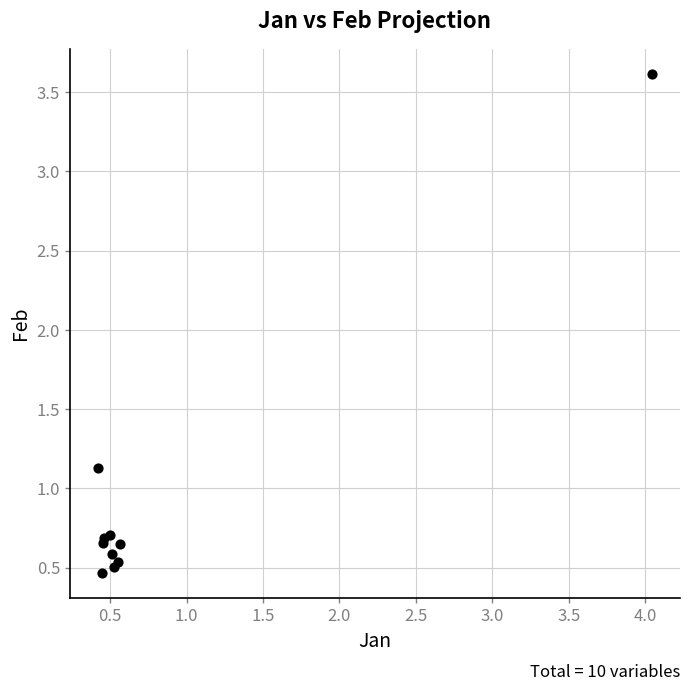

What Y value in the scatter plot is closest to 2?

1.1